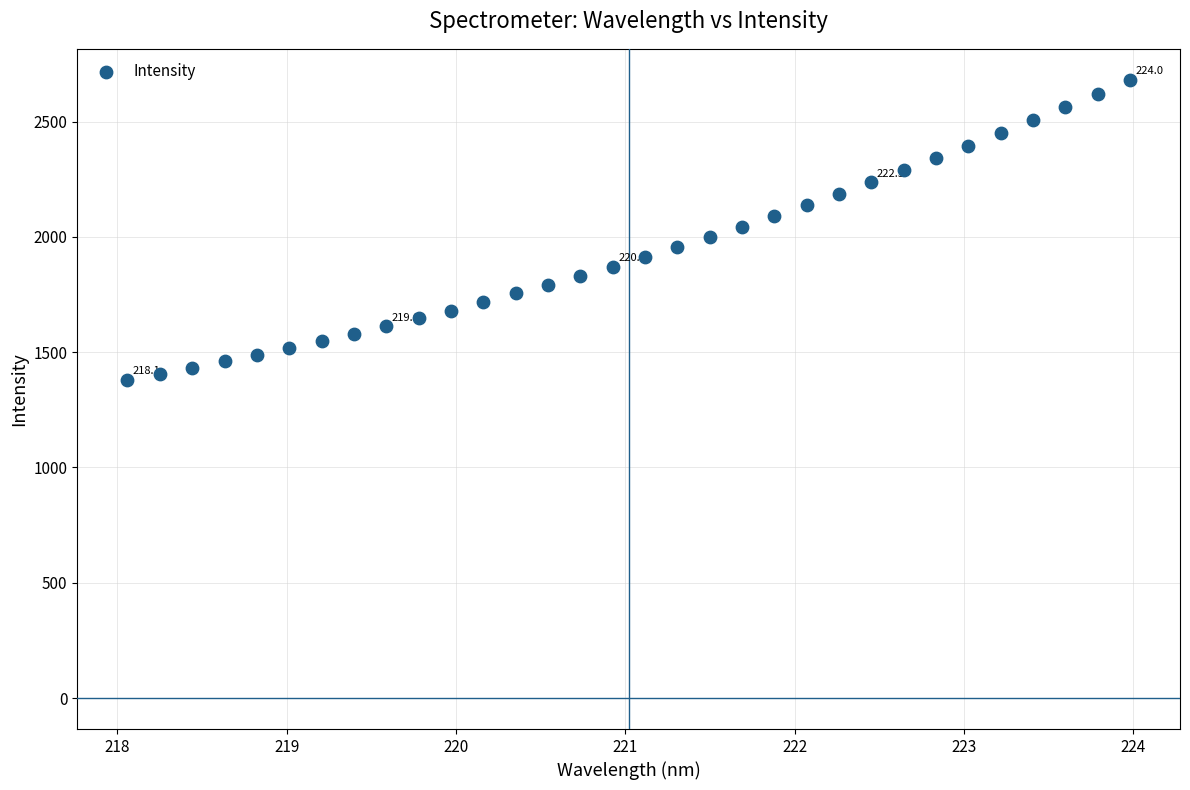

What is the range of X values (max minus min)?

5.9